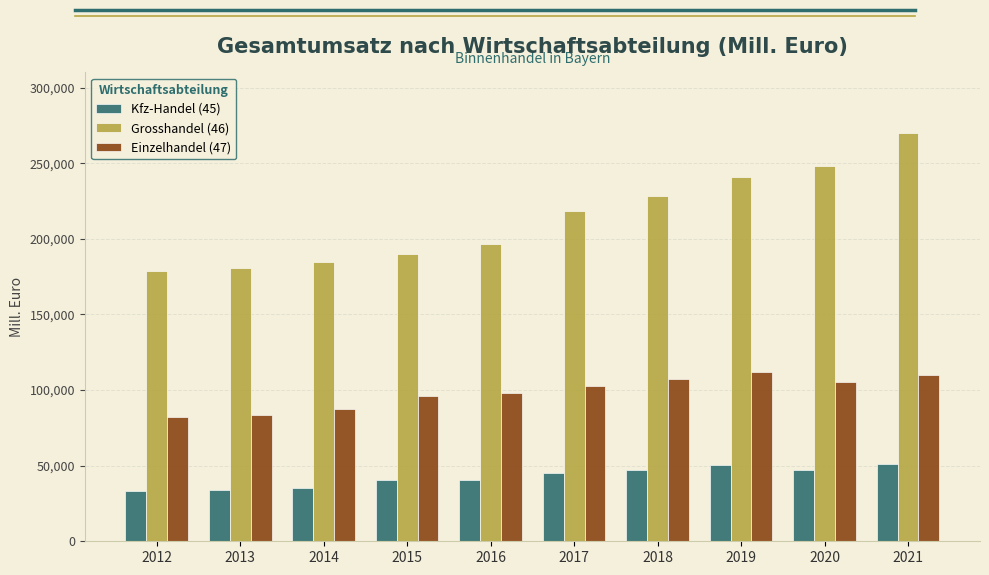

Which series has the widest spread of values?

Grosshandel (46)